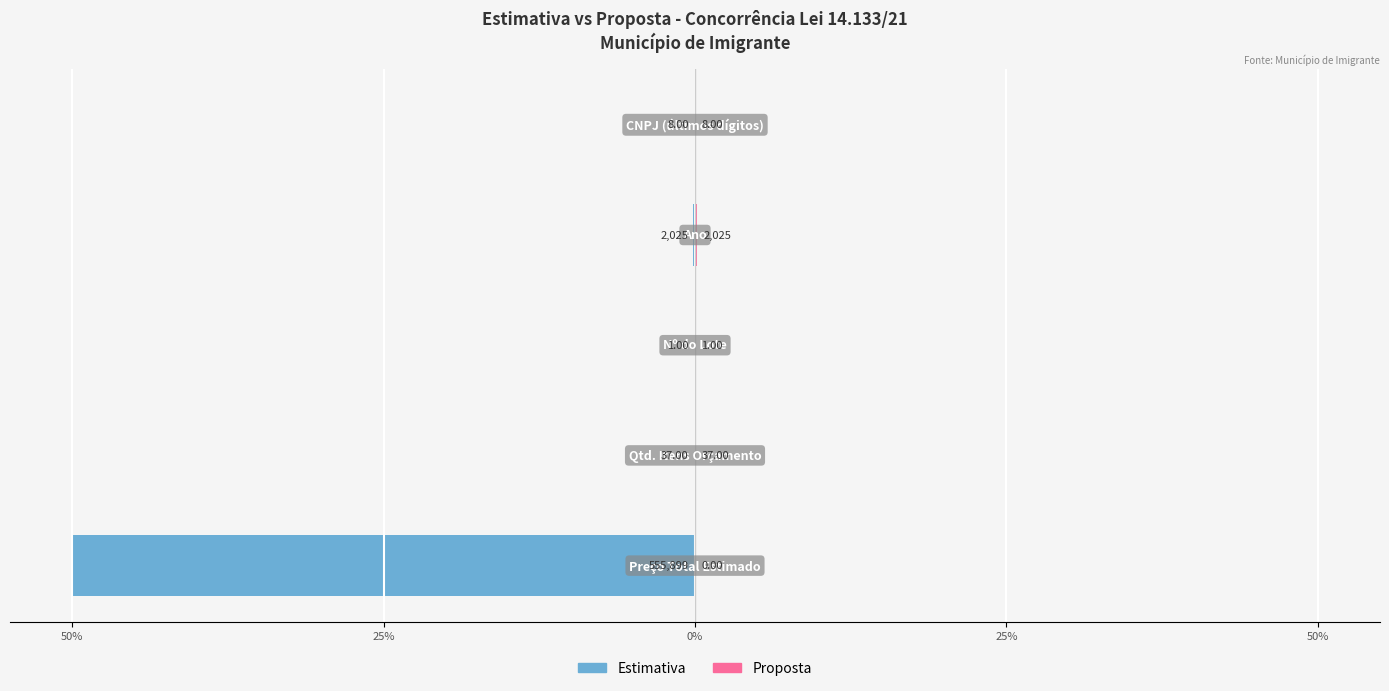

Reading left to right, list all the values displayed in this chart.

Estimativa: 50%=-50.0	25%=-0.0	0%=-0.0	25%=-0.2	50%=-0.0
Proposta: 50%=0.0	25%=0.0	0%=0.0	25%=0.2	50%=0.0